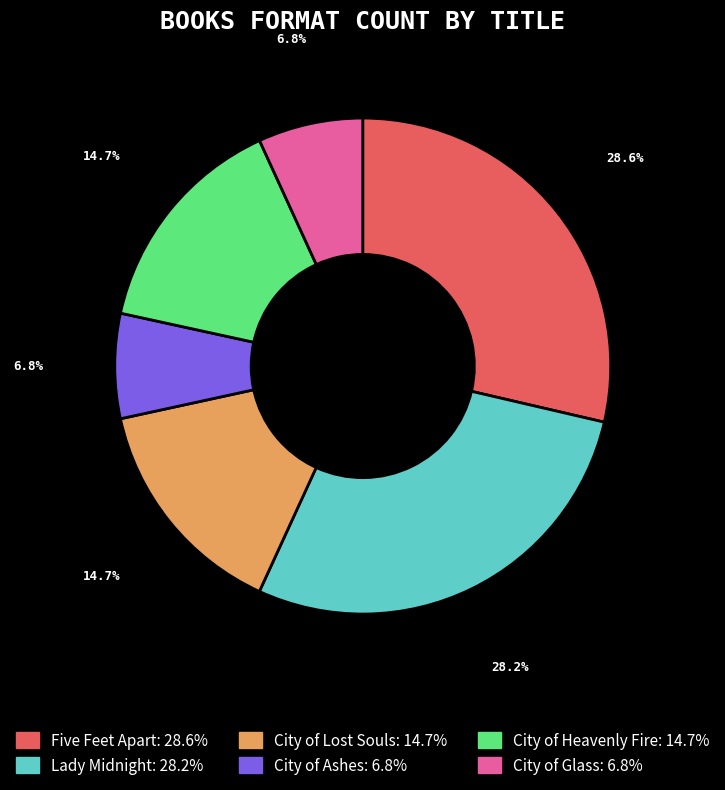

What percentage is the City of Lost Souls slice, to the nearest percent?

15%